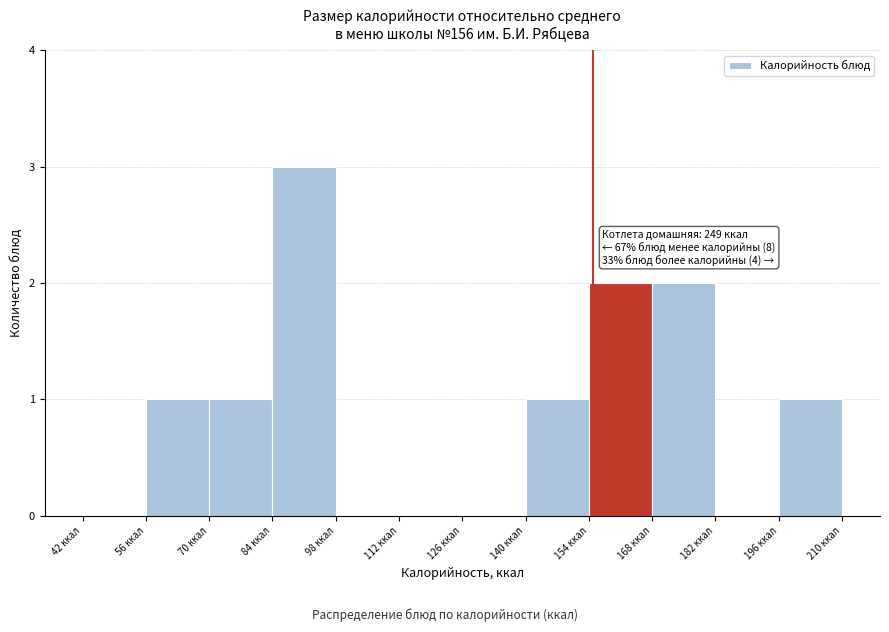

Which range on the x-axis has the tallest bar?

84 to 98